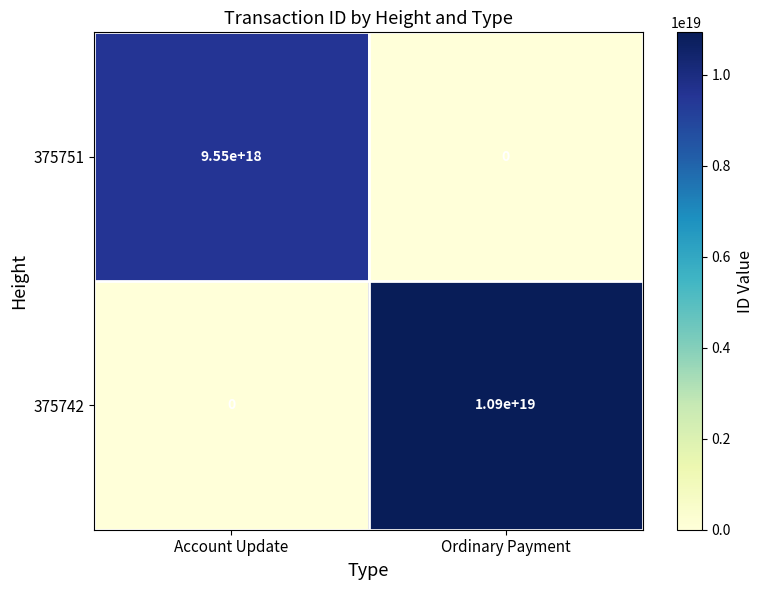

List the series in order of their peak value, highest first.

375742, 375751